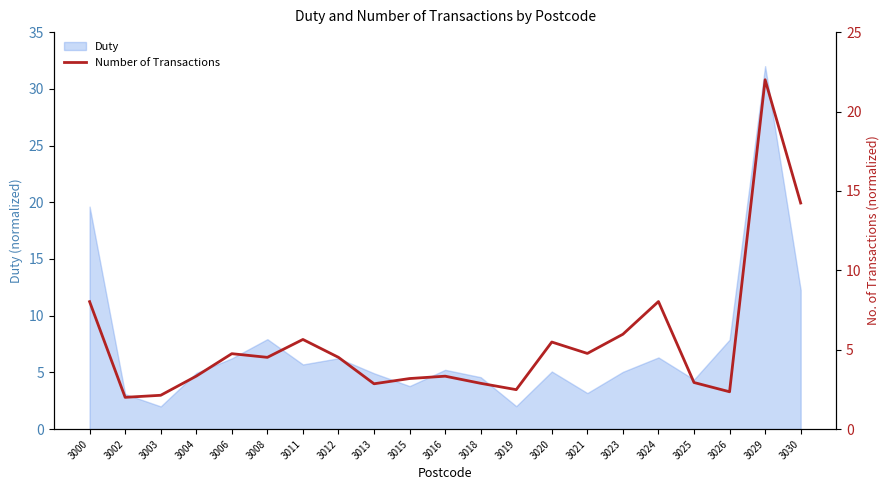

What is the value of the 8th point from the left?

4.5